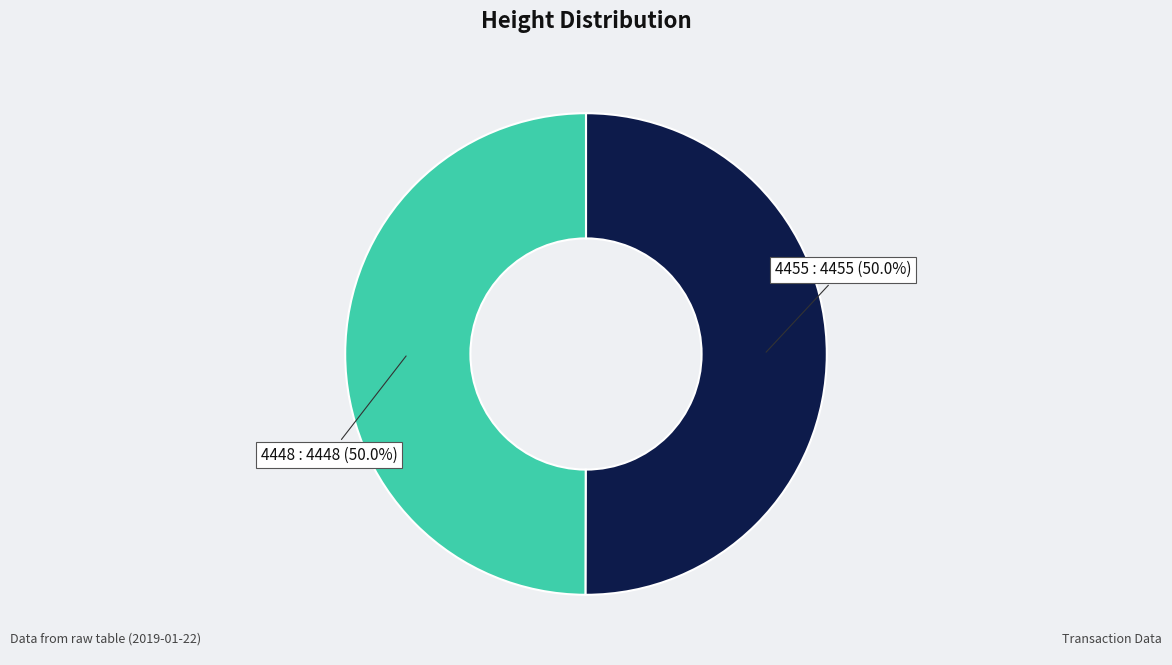

How many slices are in this pie chart?

2